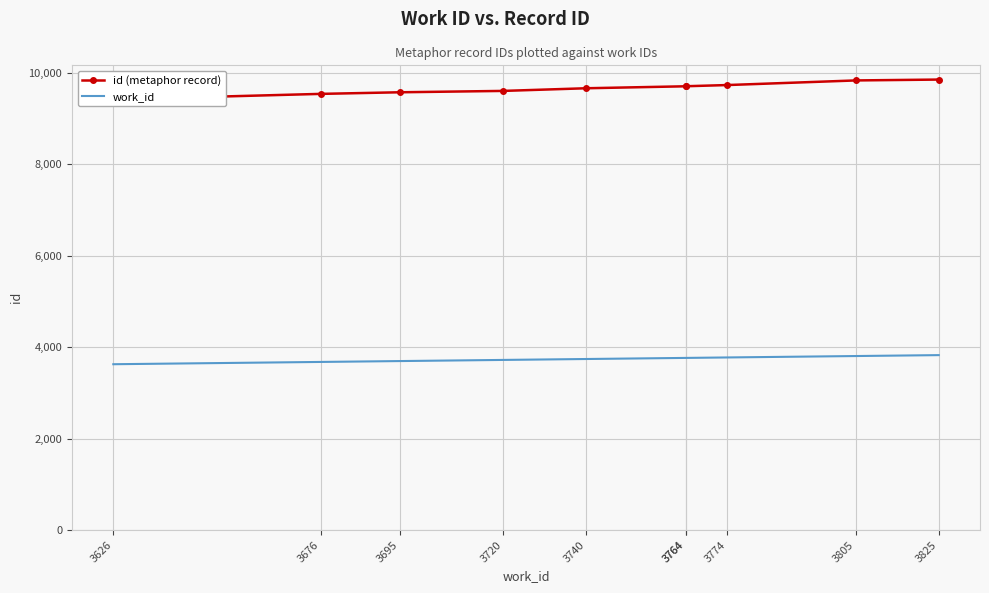

Which series has the largest total across all categories?

id (metaphor record)